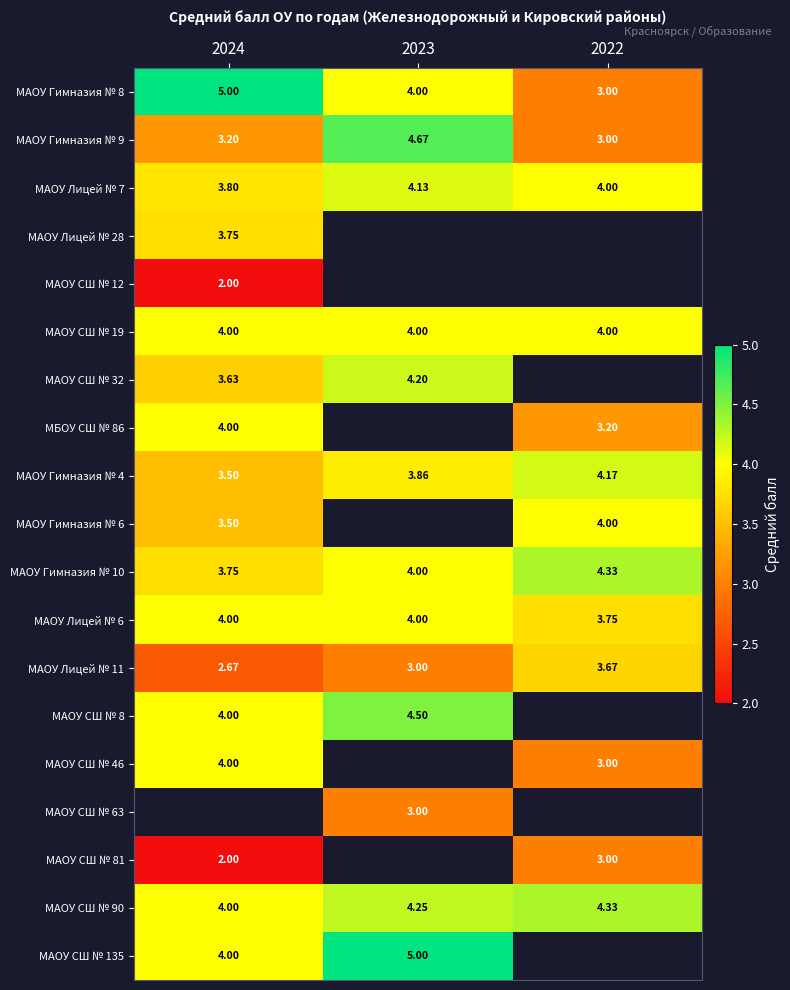

Is the value of МАОУ Лицей № 28 at 2024 greater than the value of МАОУ СШ № 12 at 2024?

Yes